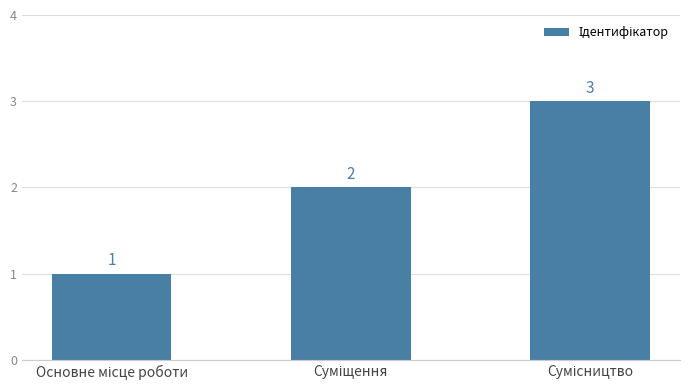

How many values are between 1 and 3?

3